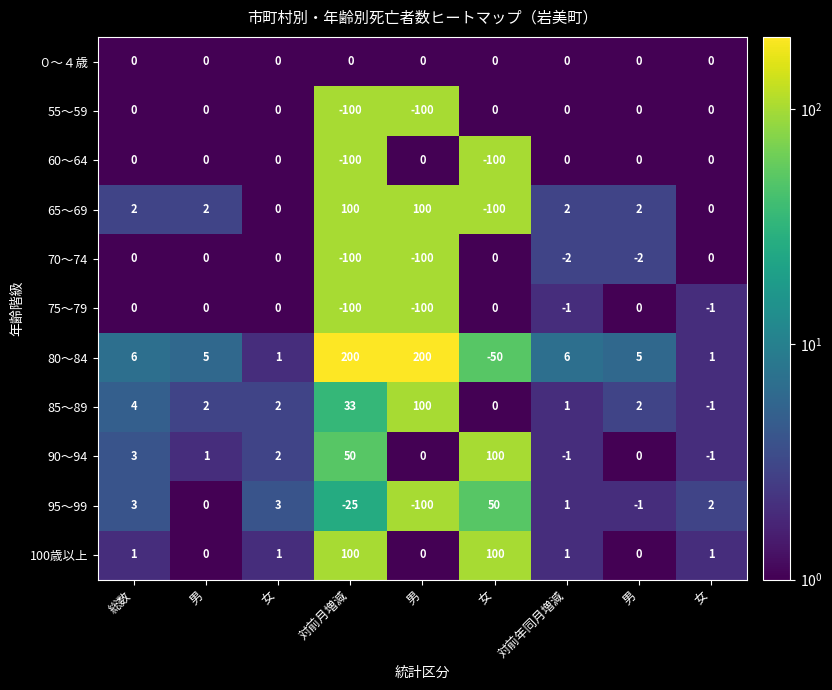

Count the number of categories in the chart.

9